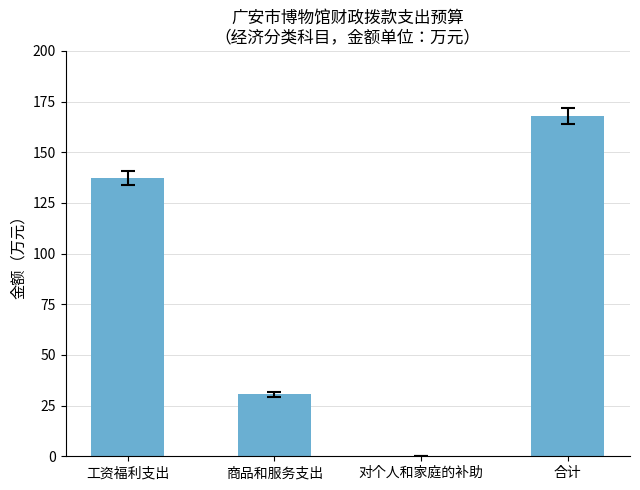

Which category has the highest value across all series?

合计